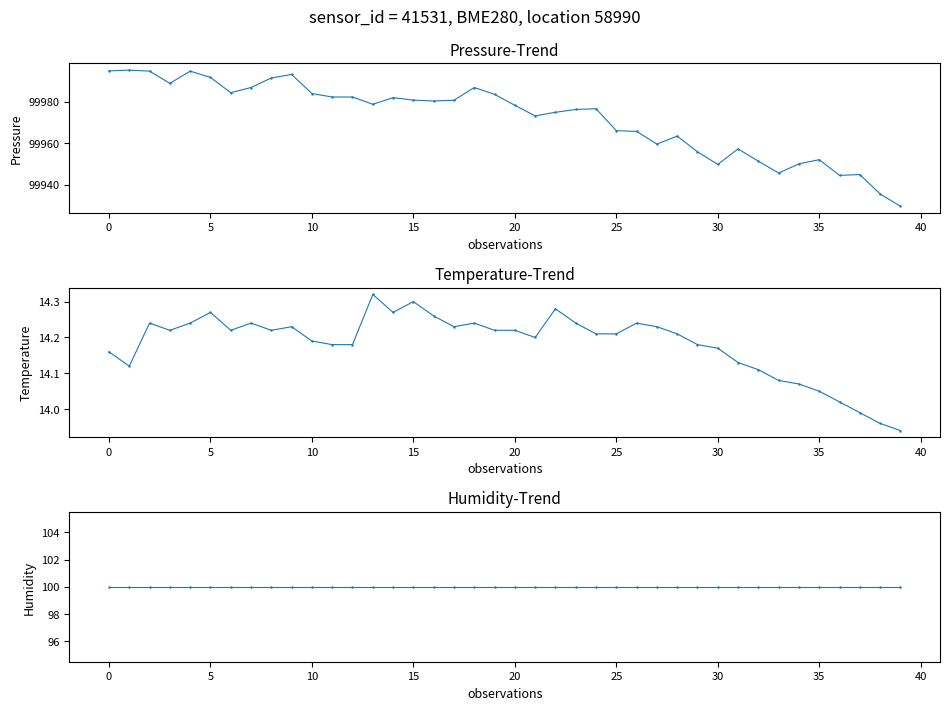

Between 45 and 18, which series saw the biggest shift?

pressure